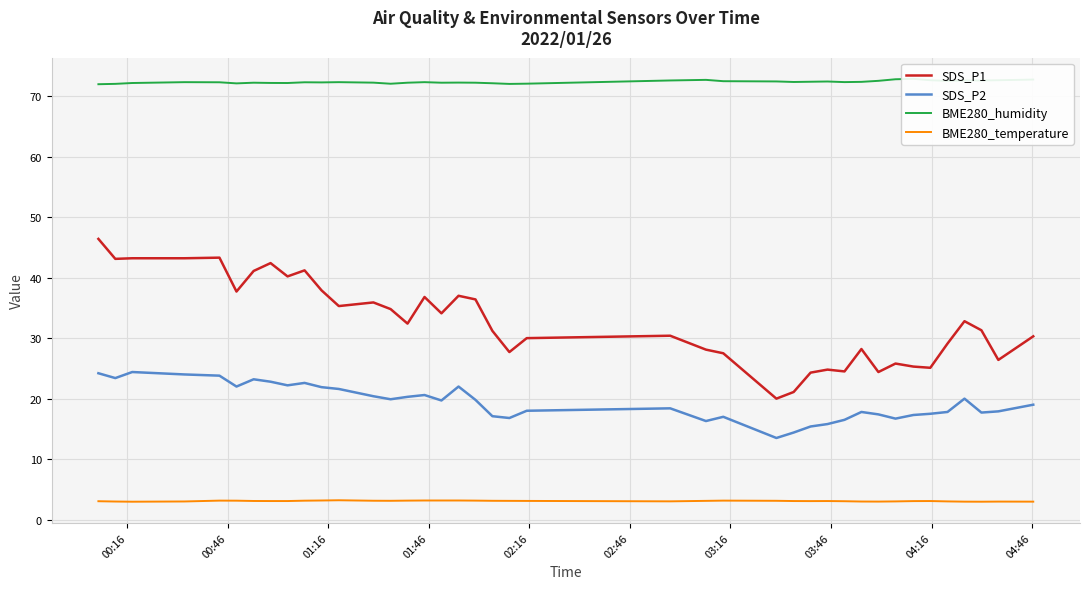

What is the maximum value shown in the chart?

72.8